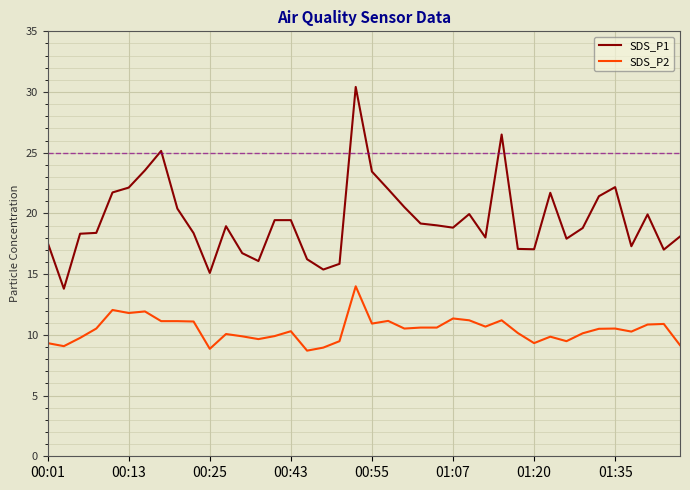

What is the difference between the maximum and minimum values in the SDS_P2 series?

5.3